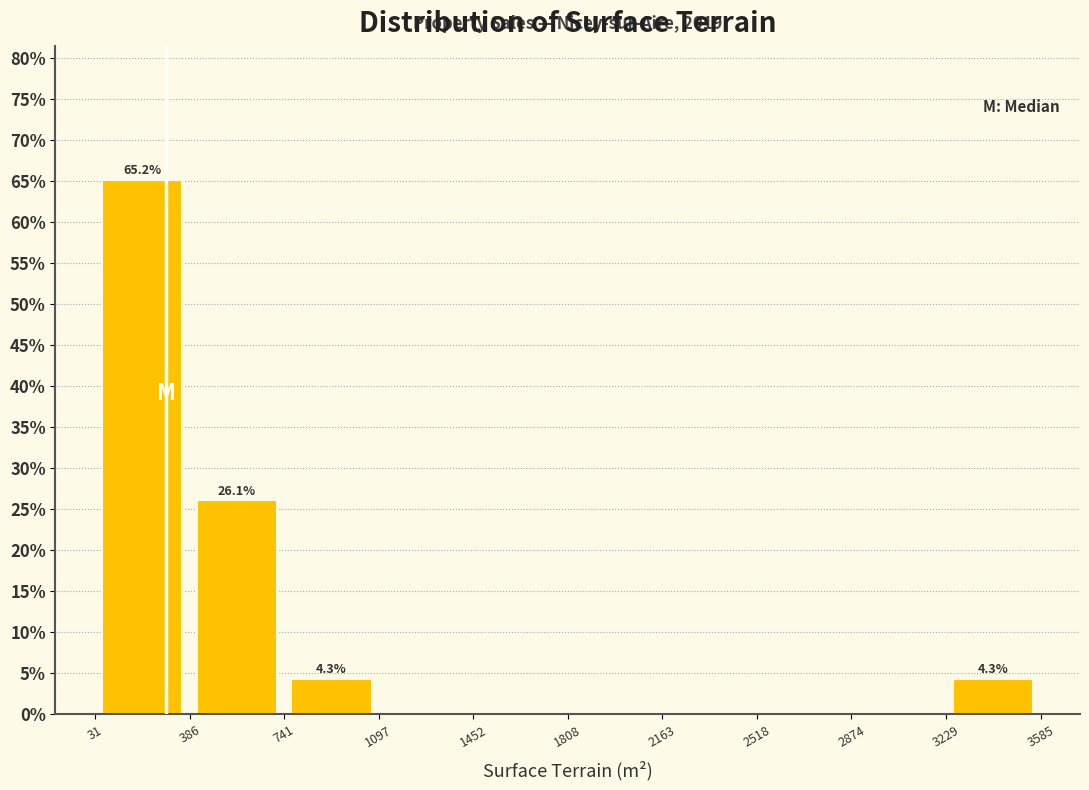

Which range on the x-axis has the tallest bar?

31 to 386